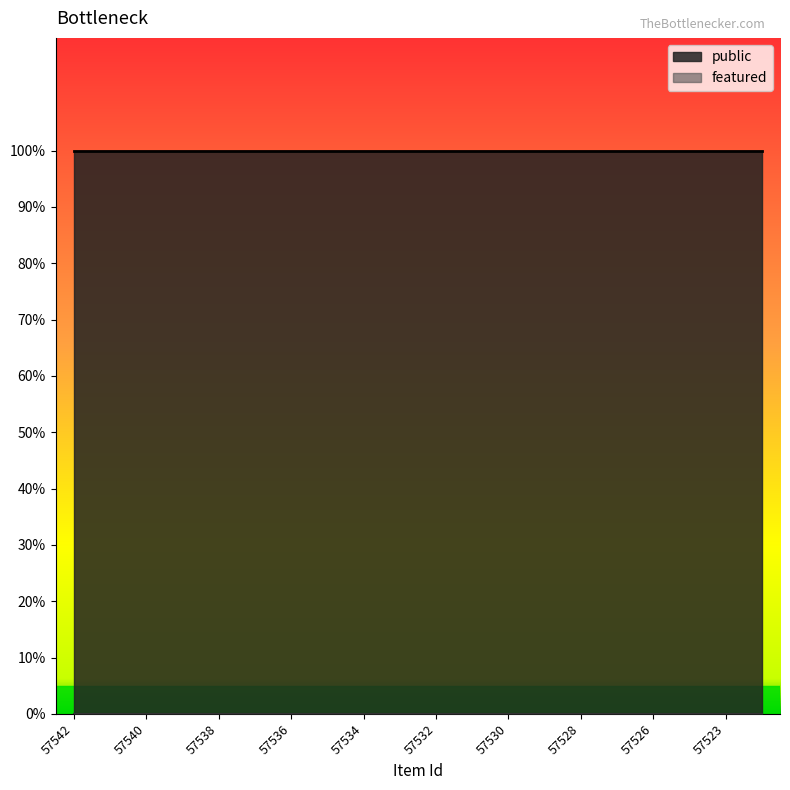

How many lines are shown in the chart?

2